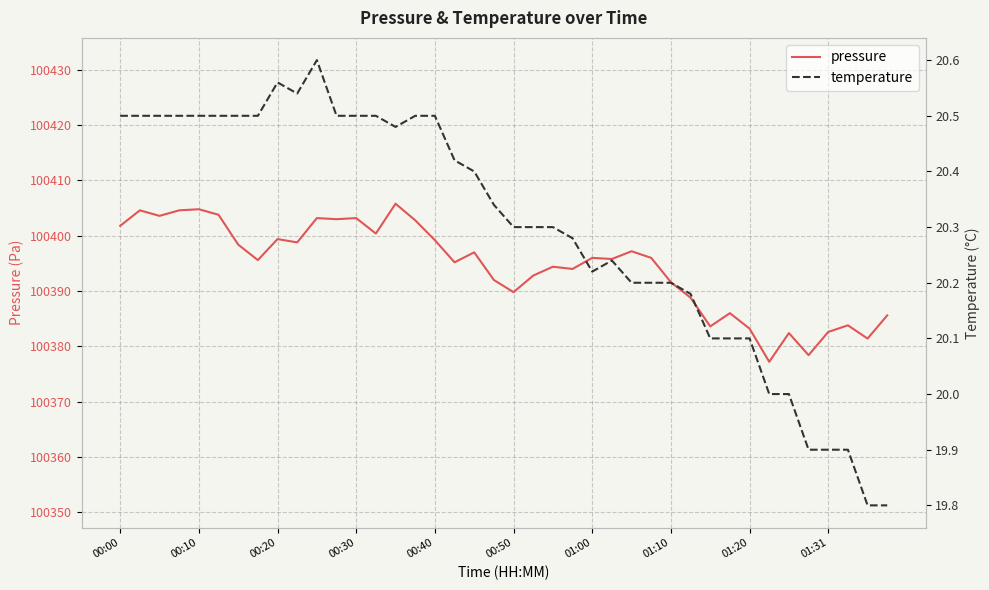

How many temperature values are between 20 and 21?

35